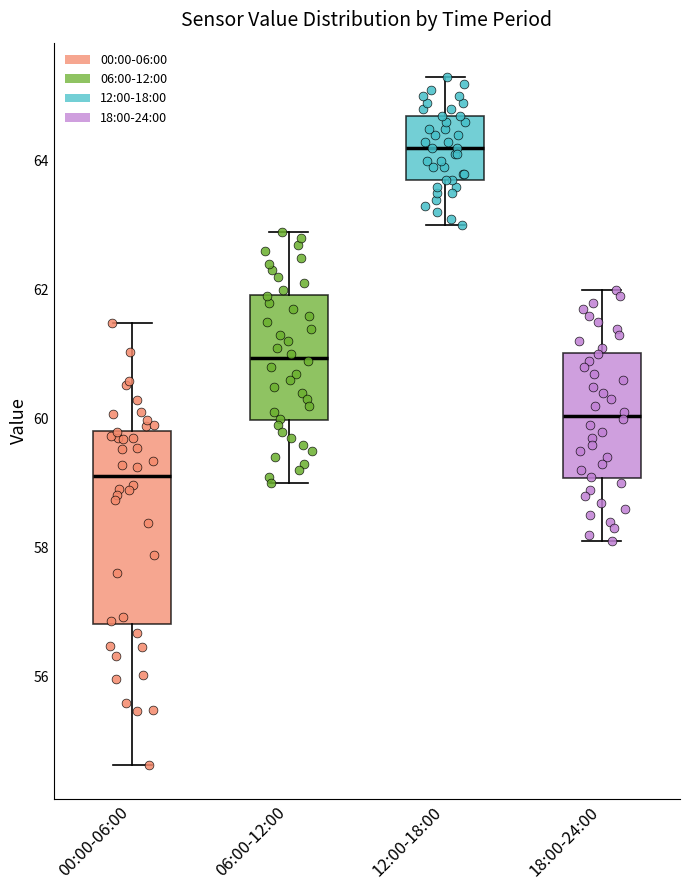

Which box's median line is the highest?

12:00-18:00